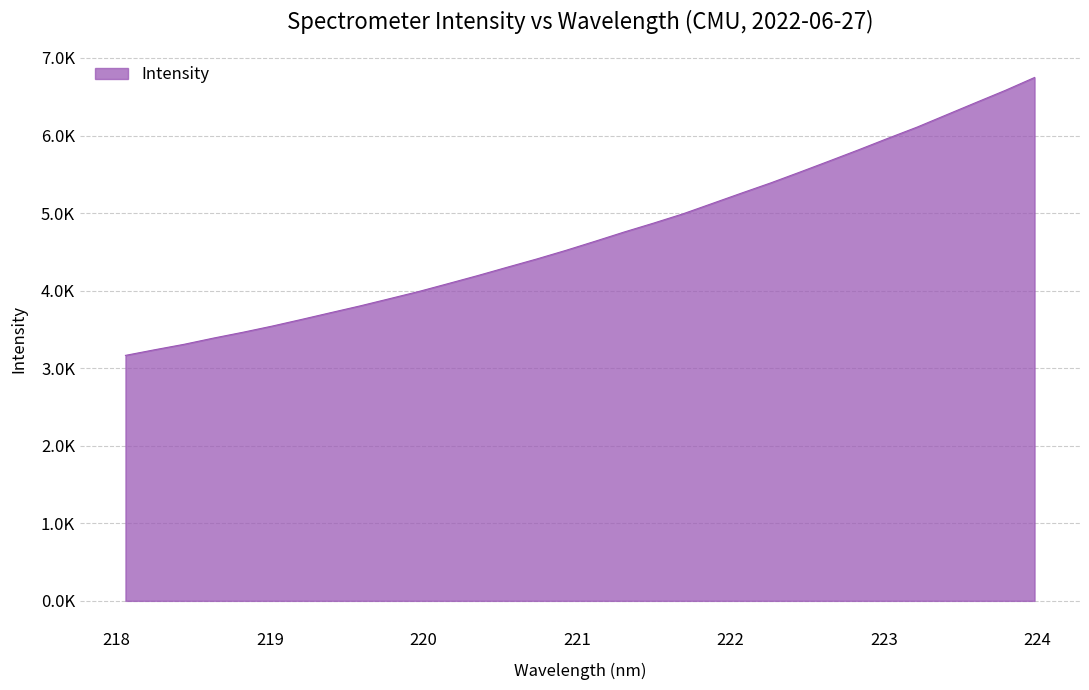

Where does the data first go above 4636?

221.1174